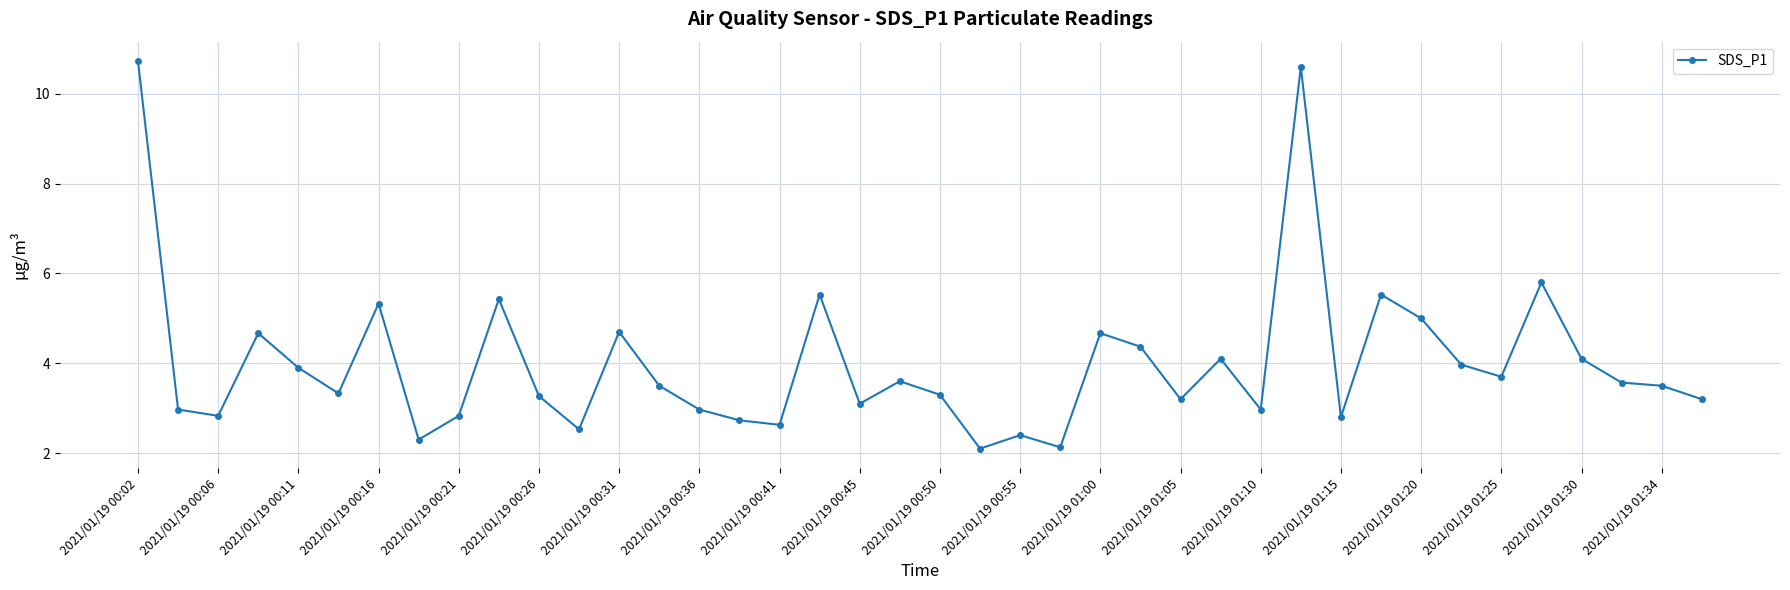

What is the greatest value displayed?

10.7